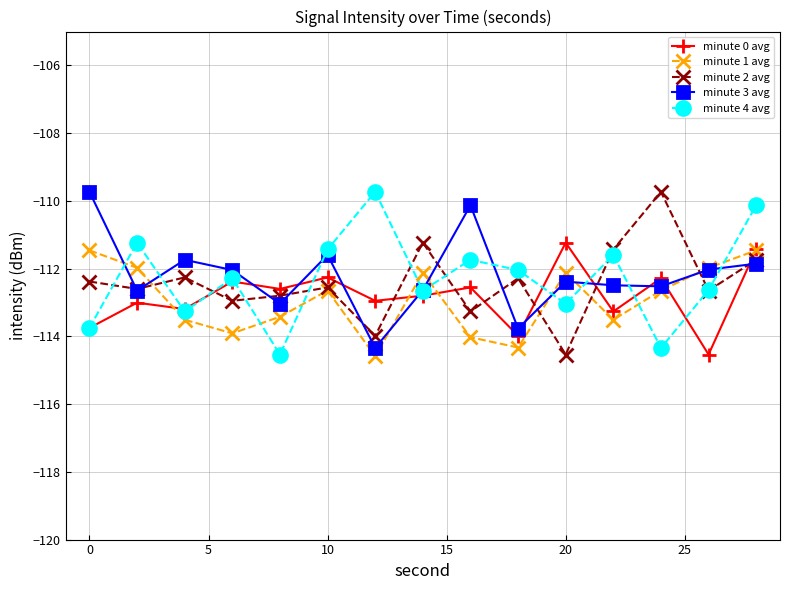

Is this an area chart (filled region under the line)?

No